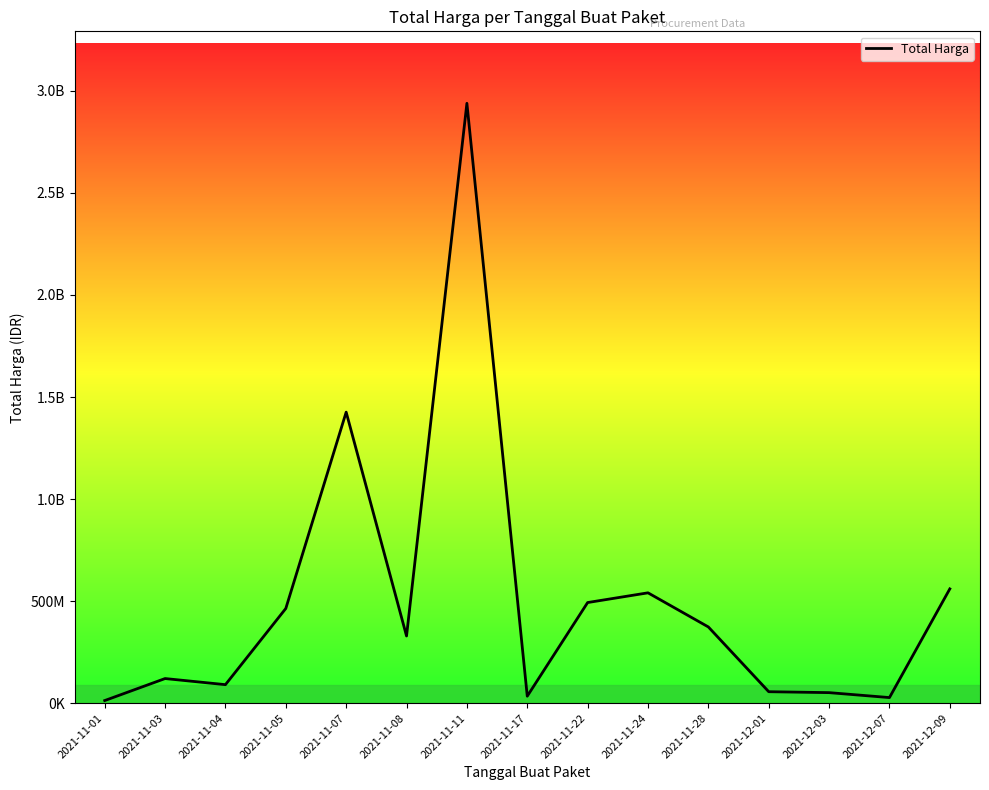

At which label does the data first exceed 329124000?

2021-11-05